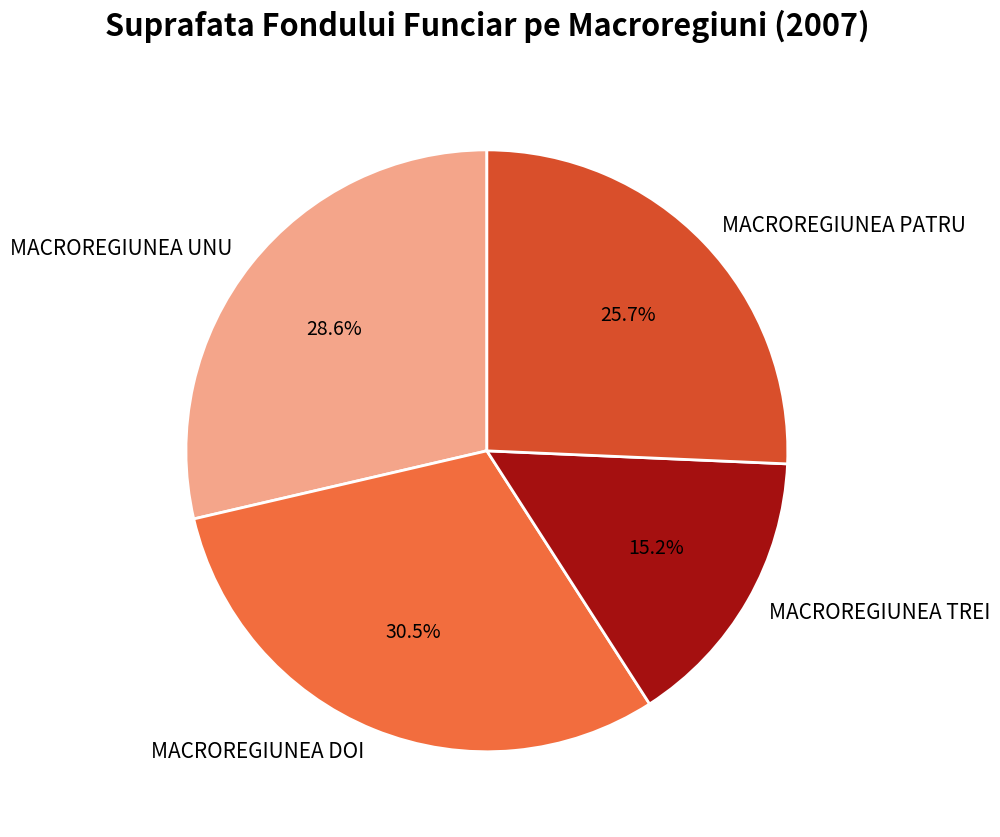

Count the number of slices in the pie.

4